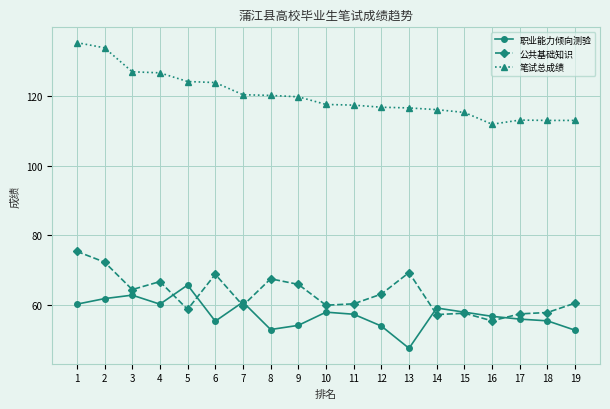

True or false: 公共基础知识 and 笔试总成绩 intersect in this chart.

False